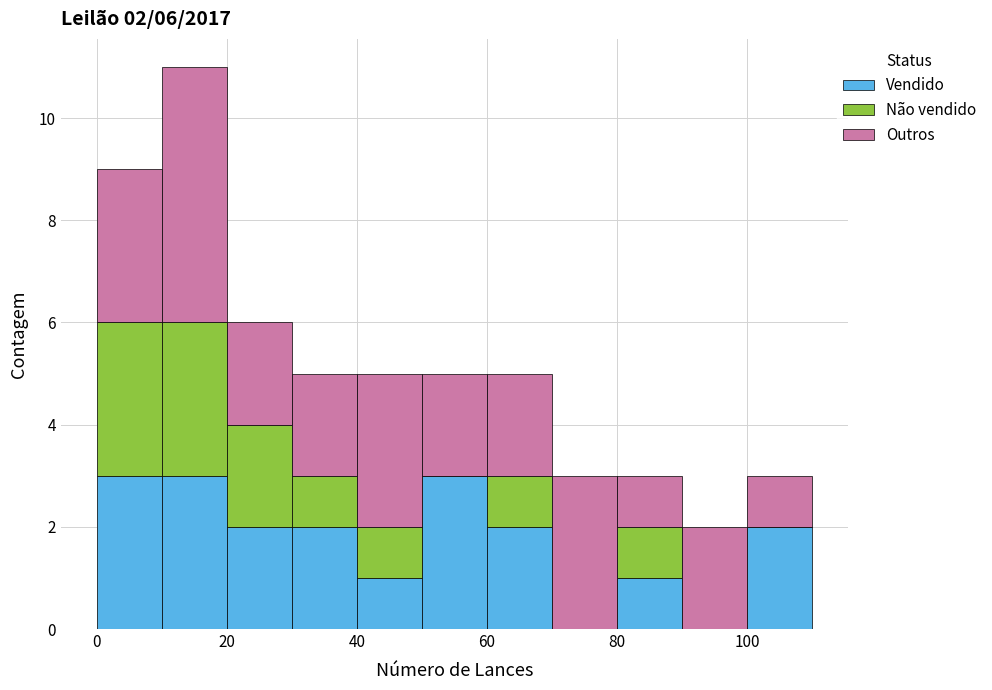

Which range on the x-axis has the tallest stacked bar (by total height)?

10 to 20